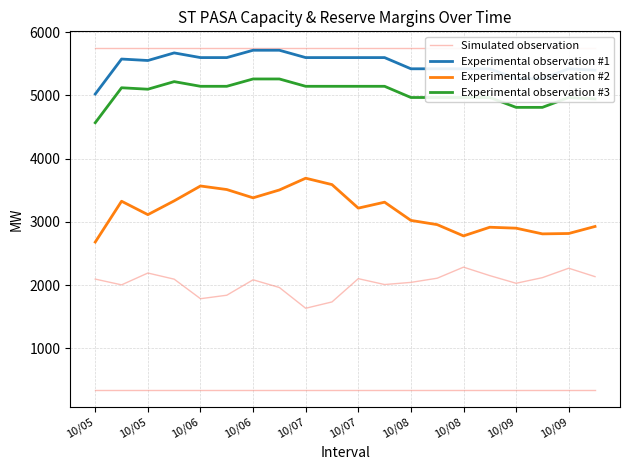

True or false: Experimental observation #2 and Experimental observation #1 cross at least once.

False